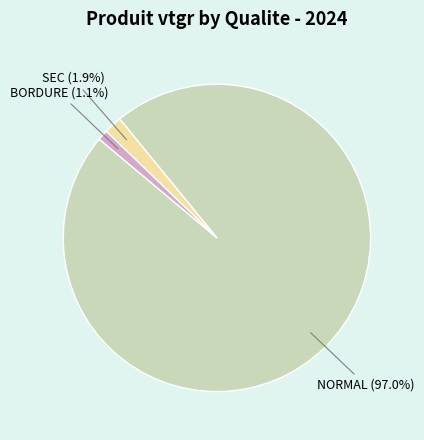

To the nearest percent, what portion does SEC represent?

2%